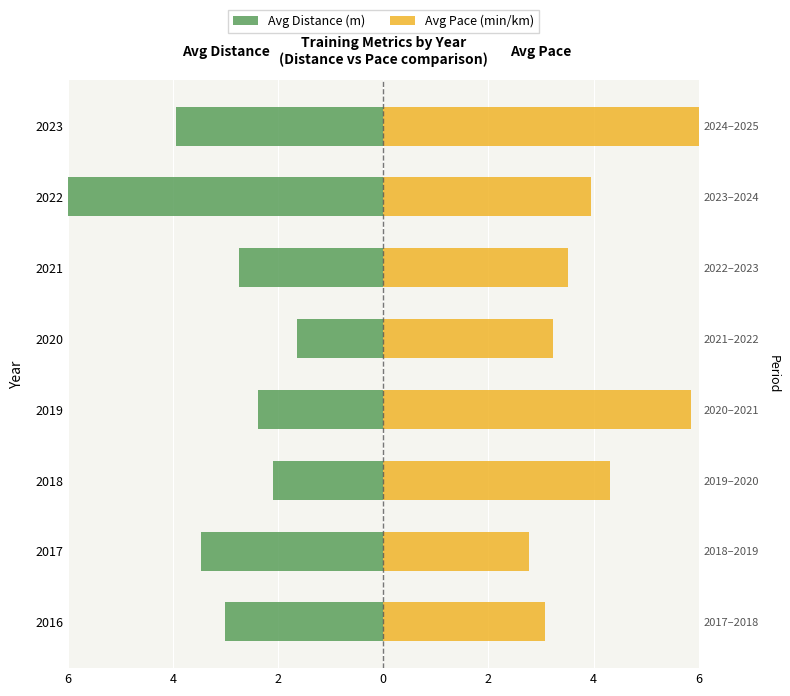

Is it true that Avg Distance (m) equals -2.1 at 2018?

True